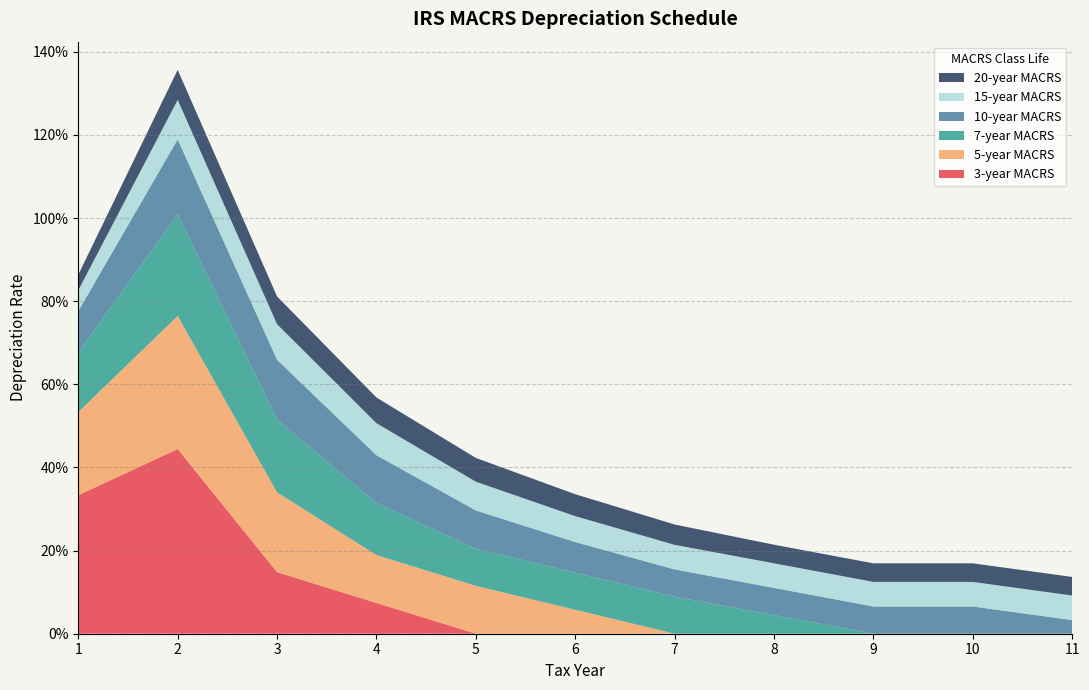

Reading left to right, list all the values displayed in this chart.

3-year MACRS: 1=0.3	2=0.4	3=0.1	4=0.1	5=0.0	6=0.0	7=0.0	8=0.0	9=0.0	10=0.0	11=0.0
5-year MACRS: 1=0.2	2=0.3	3=0.2	4=0.1	5=0.1	6=0.1	7=0.0	8=0.0	9=0.0	10=0.0	11=0.0
7-year MACRS: 1=0.1	2=0.2	3=0.2	4=0.1	5=0.1	6=0.1	7=0.1	8=0.0	9=0.0	10=0.0	11=0.0
10-year MACRS: 1=0.1	2=0.2	3=0.1	4=0.1	5=0.1	6=0.1	7=0.1	8=0.1	9=0.1	10=0.1	11=0.0
15-year MACRS: 1=0.1	2=0.1	3=0.1	4=0.1	5=0.1	6=0.1	7=0.1	8=0.1	9=0.1	10=0.1	11=0.1
20-year MACRS: 1=0.0	2=0.1	3=0.1	4=0.1	5=0.1	6=0.1	7=0.0	8=0.0	9=0.0	10=0.0	11=0.0